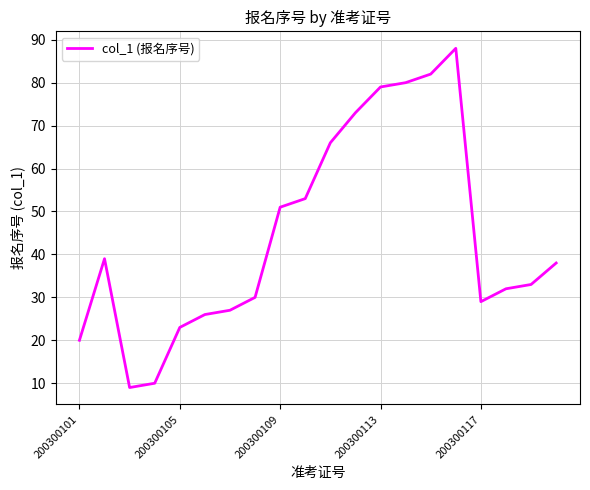

What is the difference between the maximum and minimum values?

79